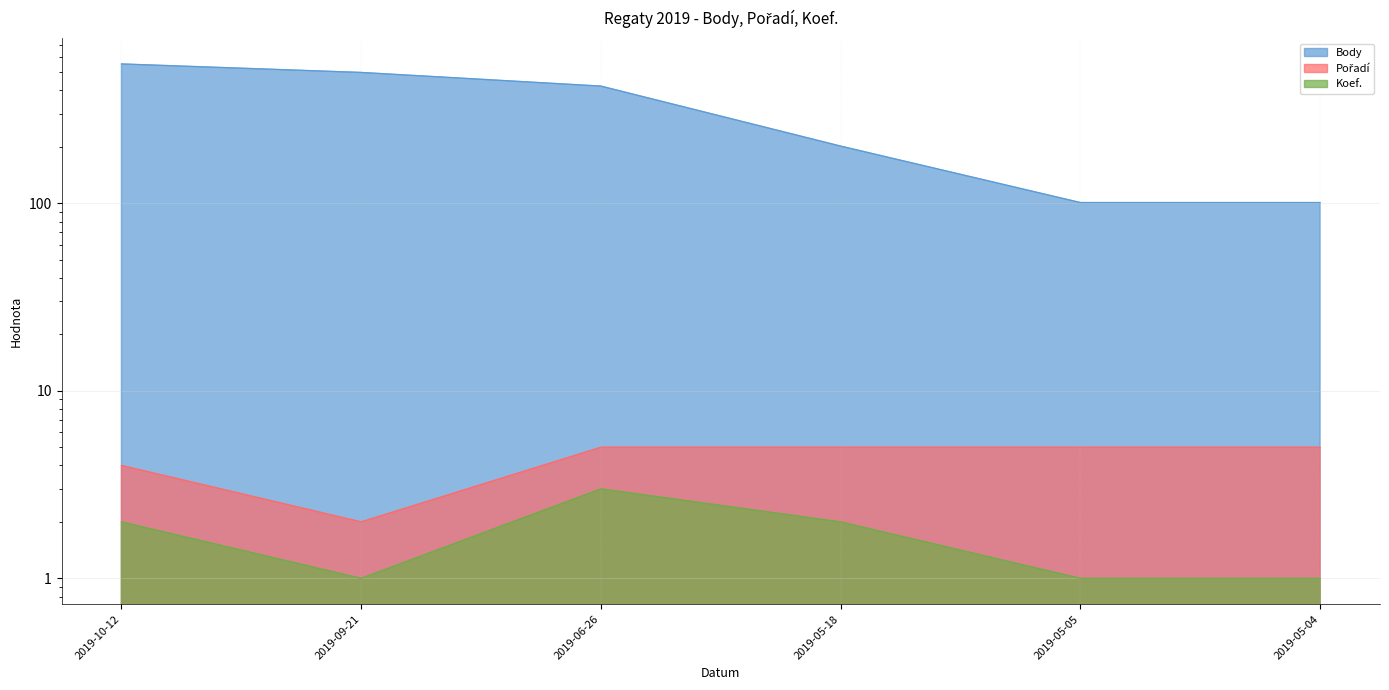

What is the label of the 4th point from the right?

2019-06-26